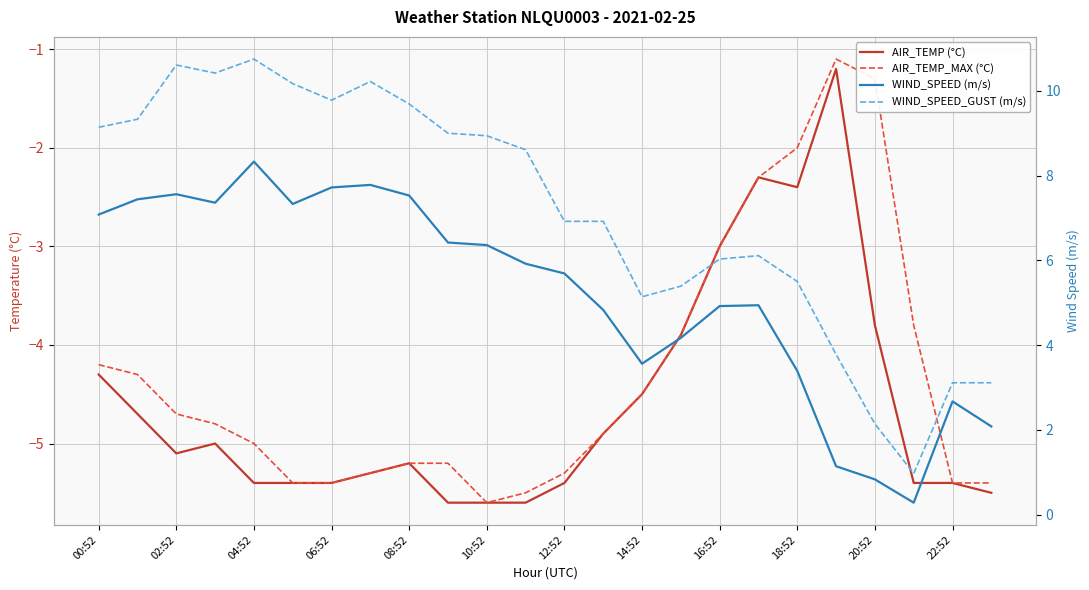

What is the sum of all AIR_TEMP (°C) values?

-110.3